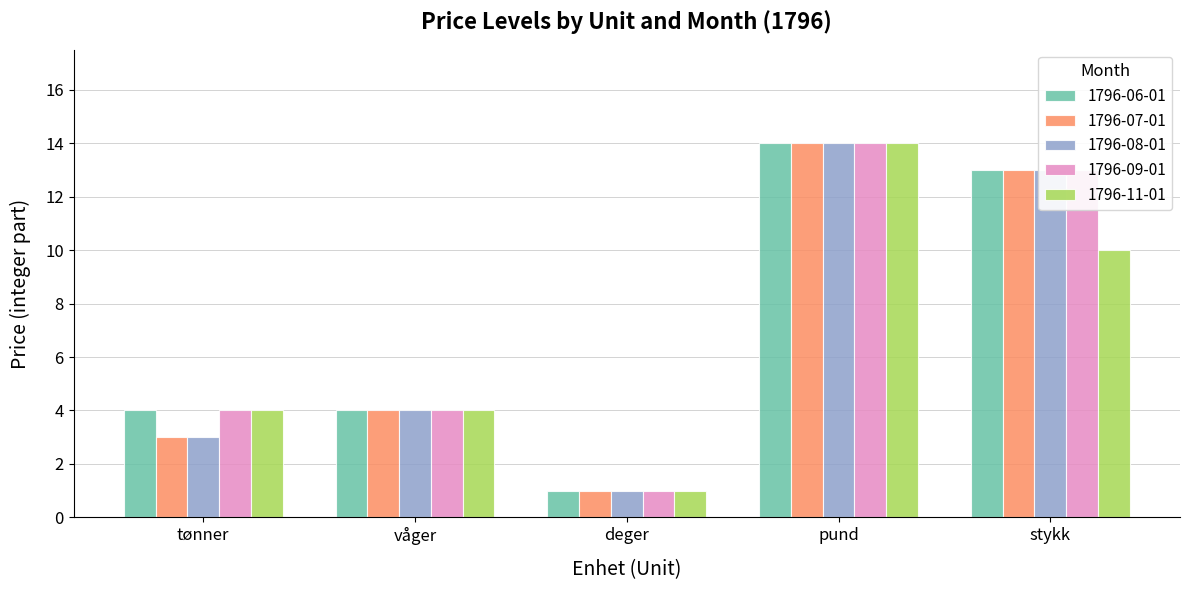

The value of 1796-06-01 at stykk is 18. True or false?

False